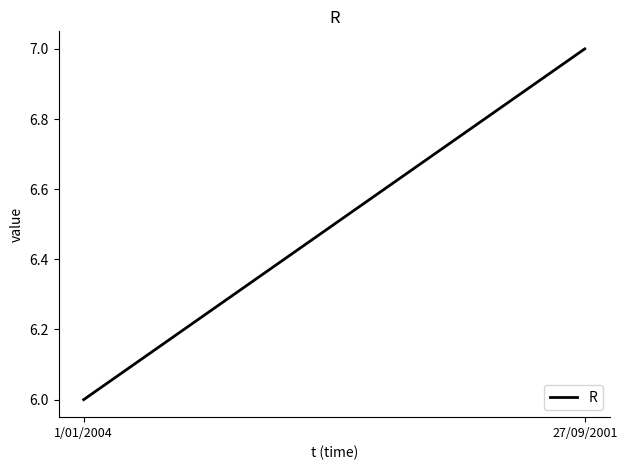

Approximately how many times larger is the value at 27/09/2001 compared to 1/01/2004?

1.2